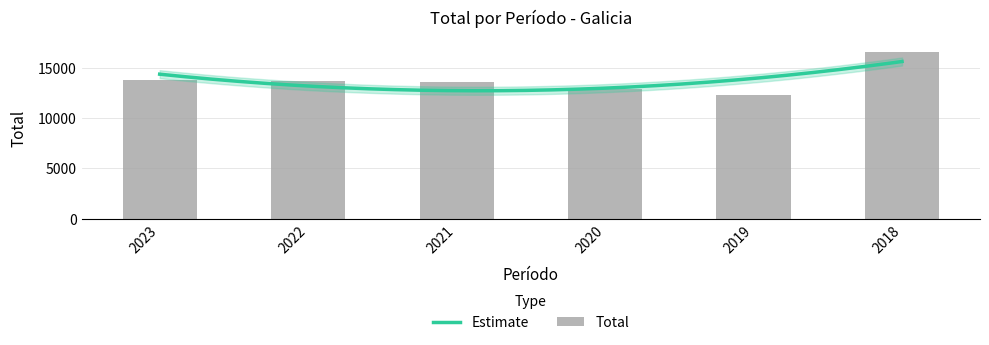

Read the value at 2018, to the nearest 100.

16600